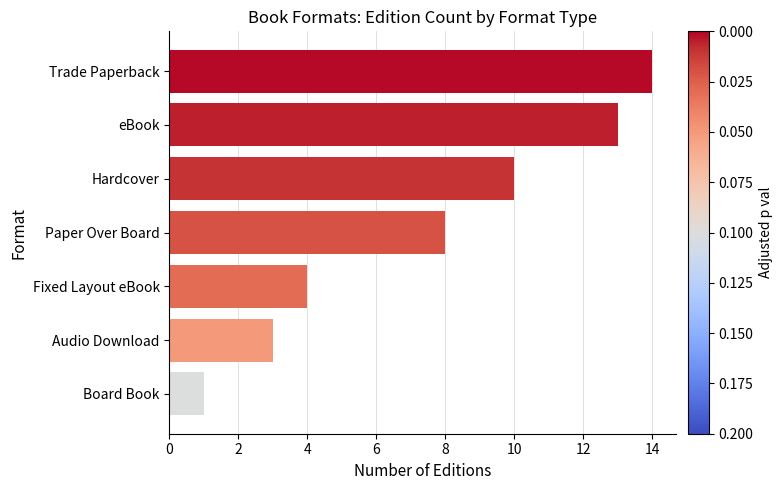

What is the difference between the second highest and minimum values?

12